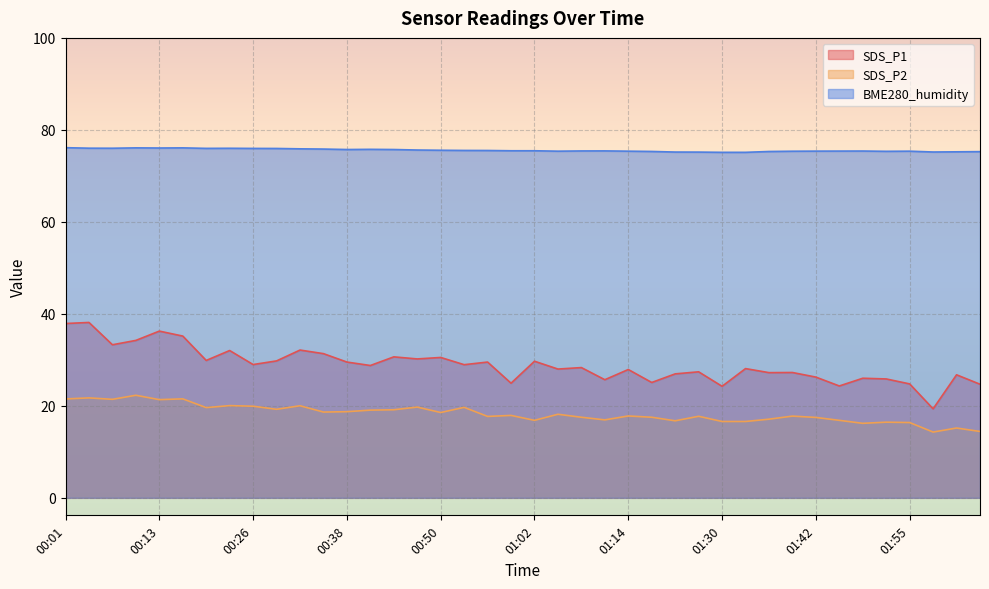

Which series has the widest spread of values?

SDS_P1